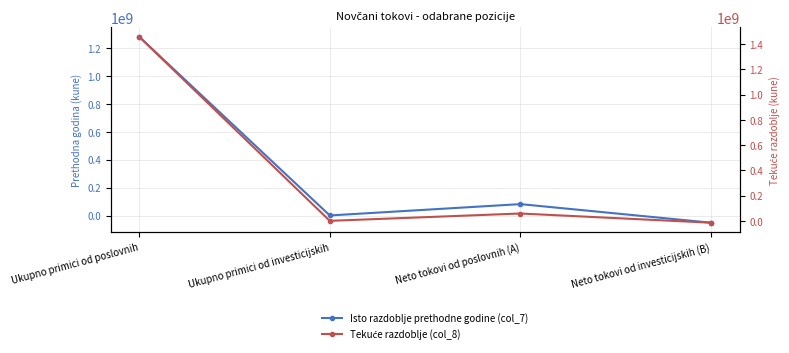

What is the label of the 3rd point from the right?

Ukupno primici od investicijskih